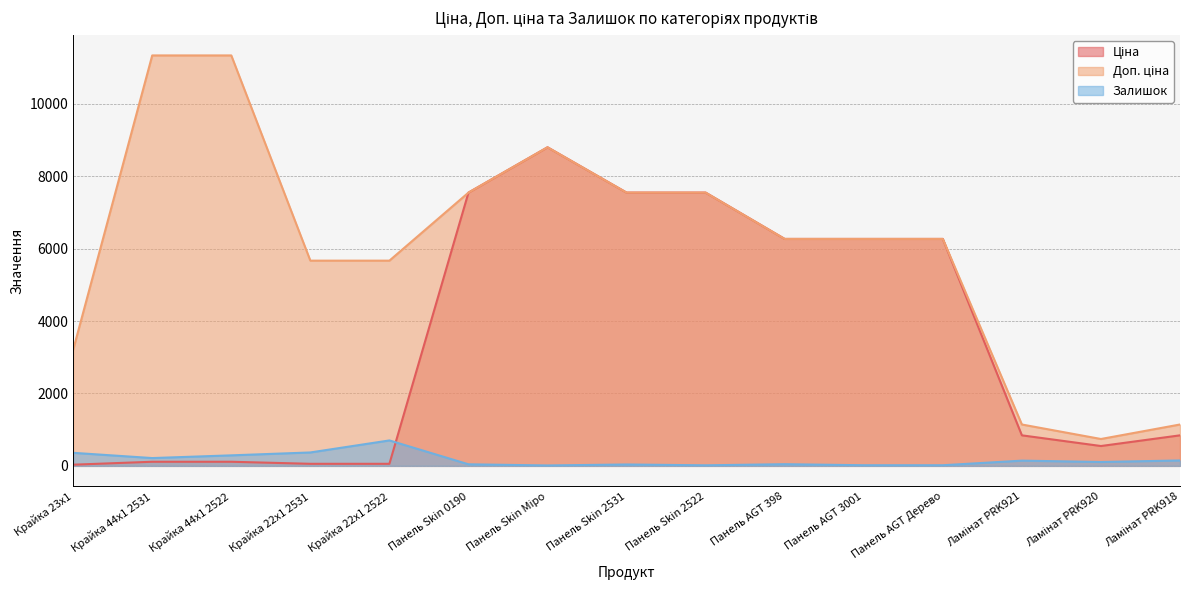

True or false: Залишок and Ціна cross at least once.

True